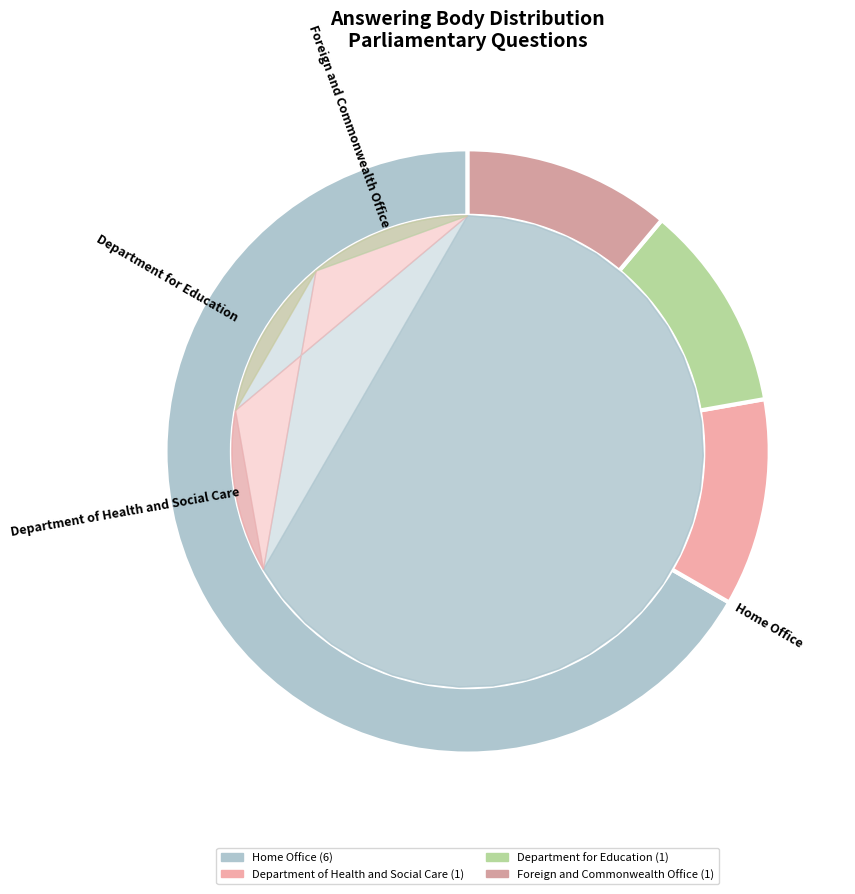

Which slice represents more than half of the pie?

Home Office